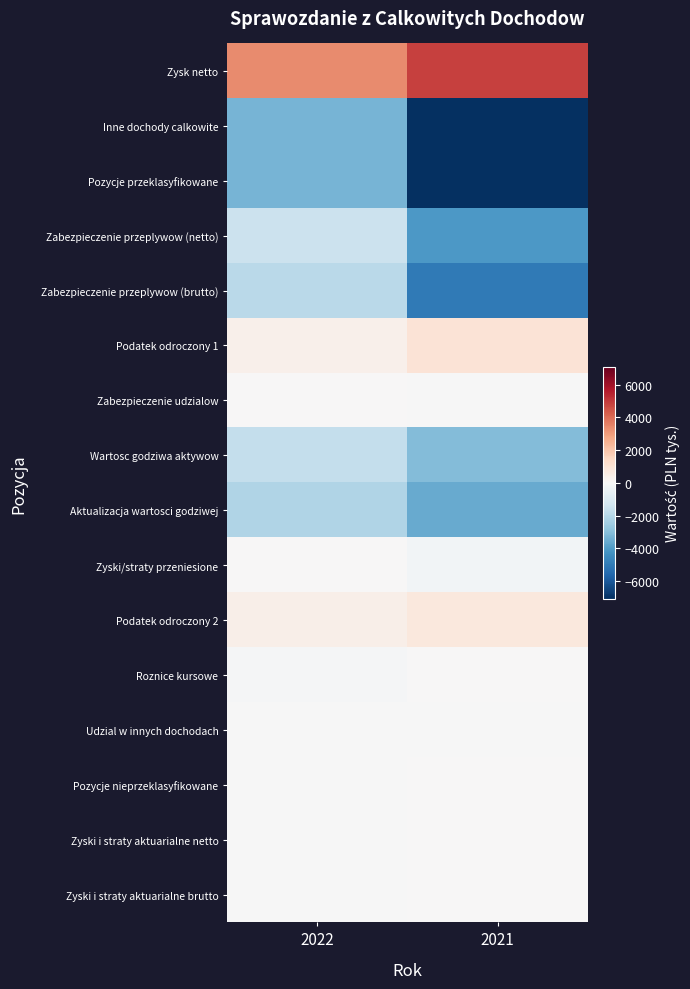

Count the number of data series in this chart.

16